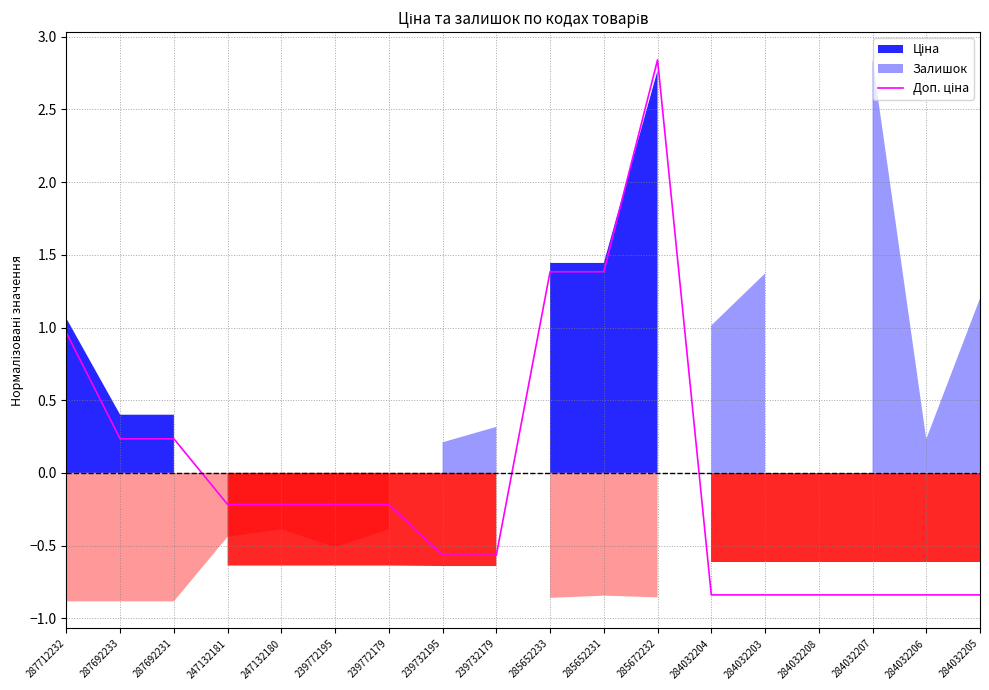

How many data points are less than 0?

12